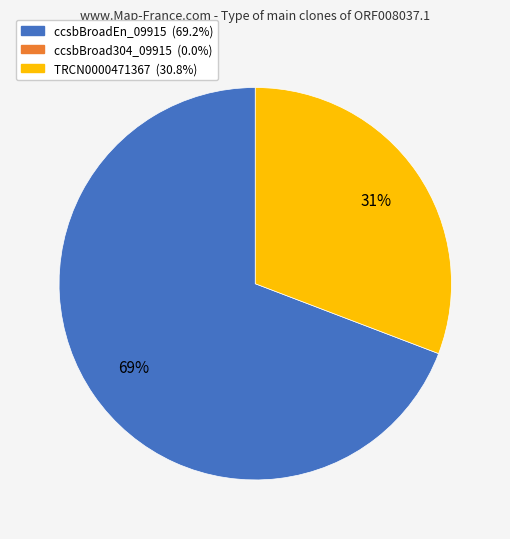

Is there any slice that represents more than half of the pie?

Yes